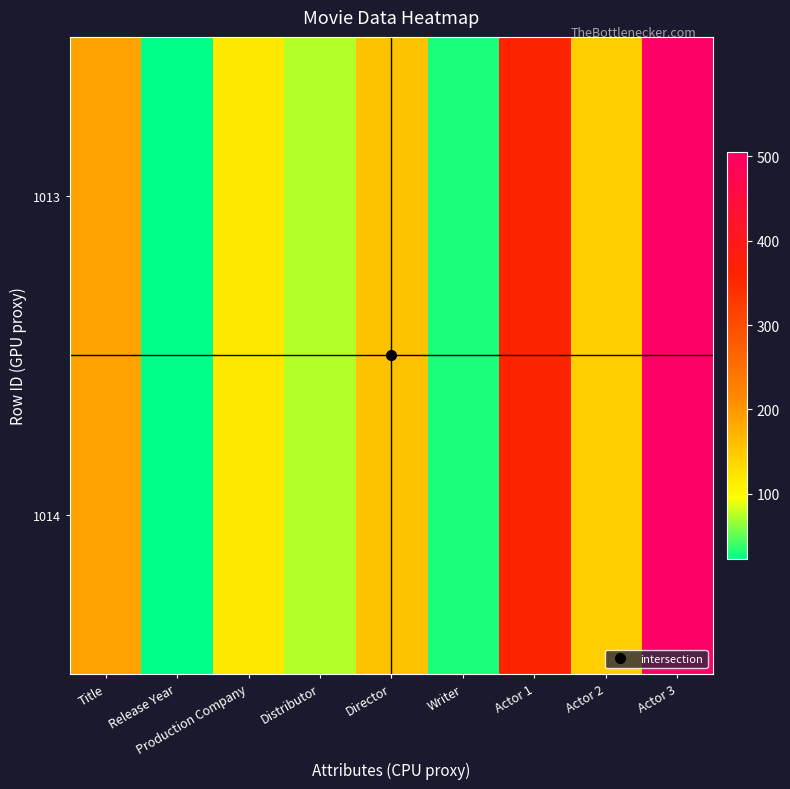

Reading right to left, extract all data points from this chart.

1013: Actor 3=505	Actor 2=144	Actor 1=357	Writer=30	Director=157	Distributor=74	Production Company=119	Release Year=23	Title=188
1014: Actor 3=505	Actor 2=144	Actor 1=357	Writer=30	Director=157	Distributor=74	Production Company=119	Release Year=23	Title=188